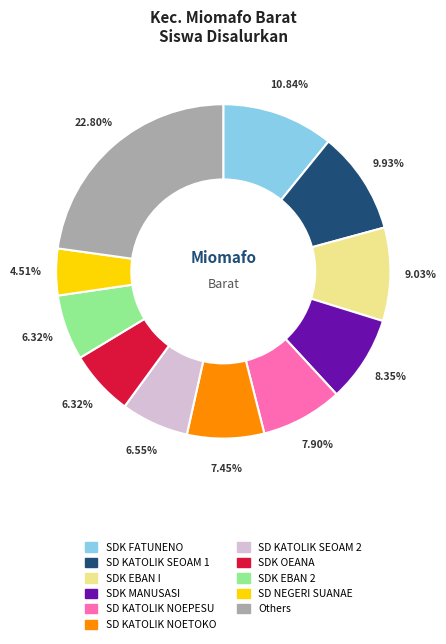

What percentage is NOT represented by SDK FATUNENO?

89.2%